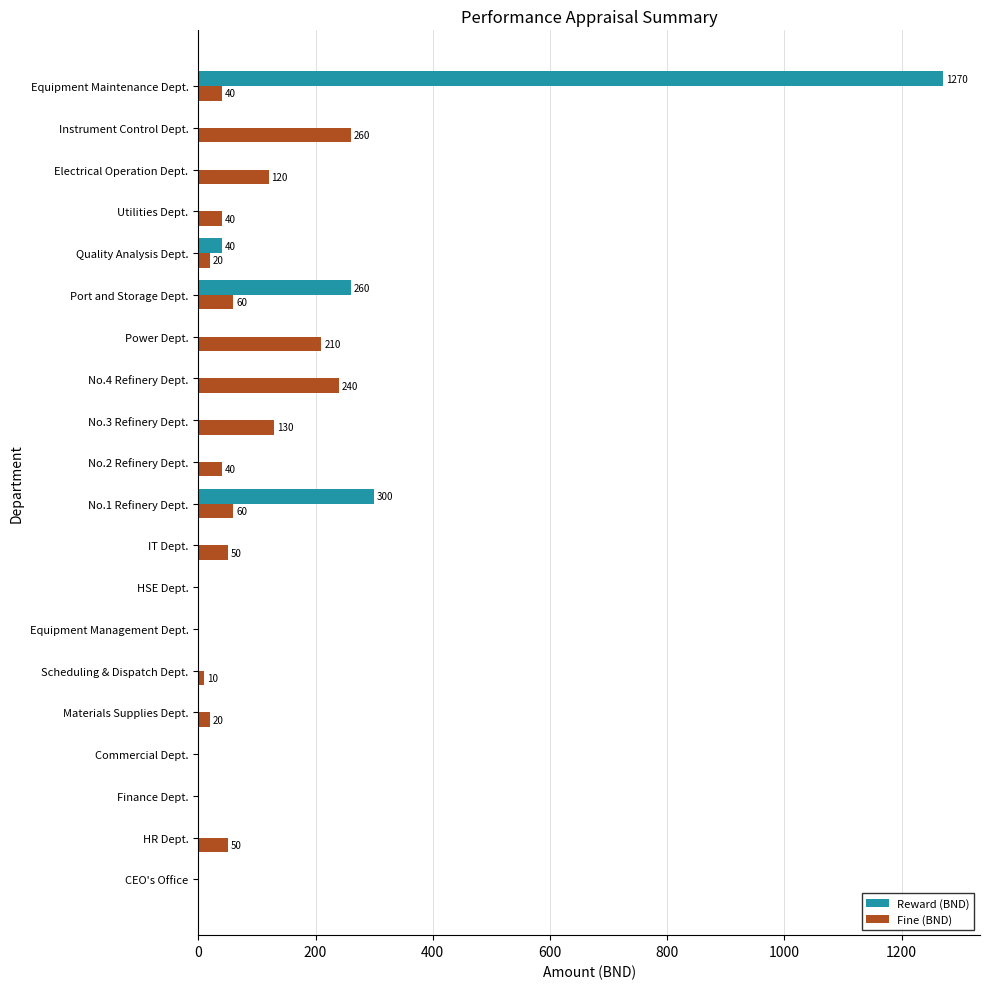

The Fine (BND) series shows 120 at Electrical Operation Dept.. True or false?

True